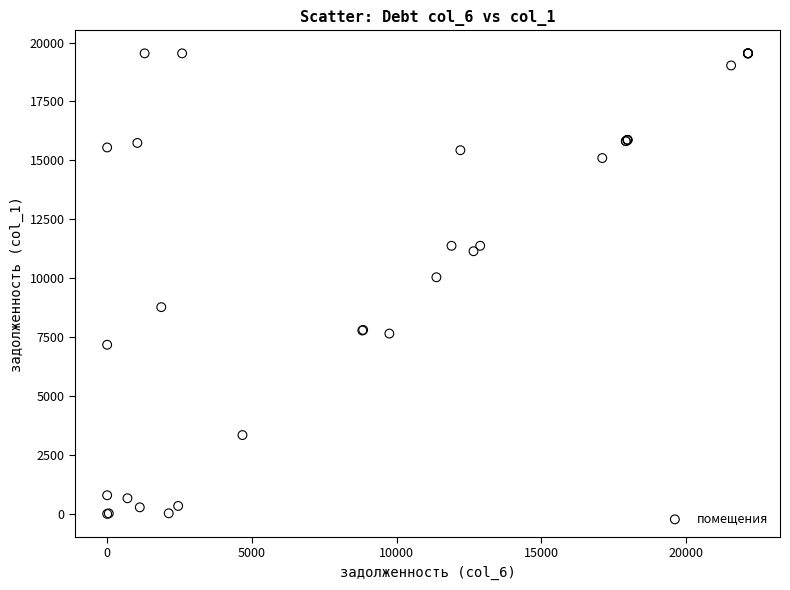

What Y value in the scatter plot is closest to 9771?

10040.9